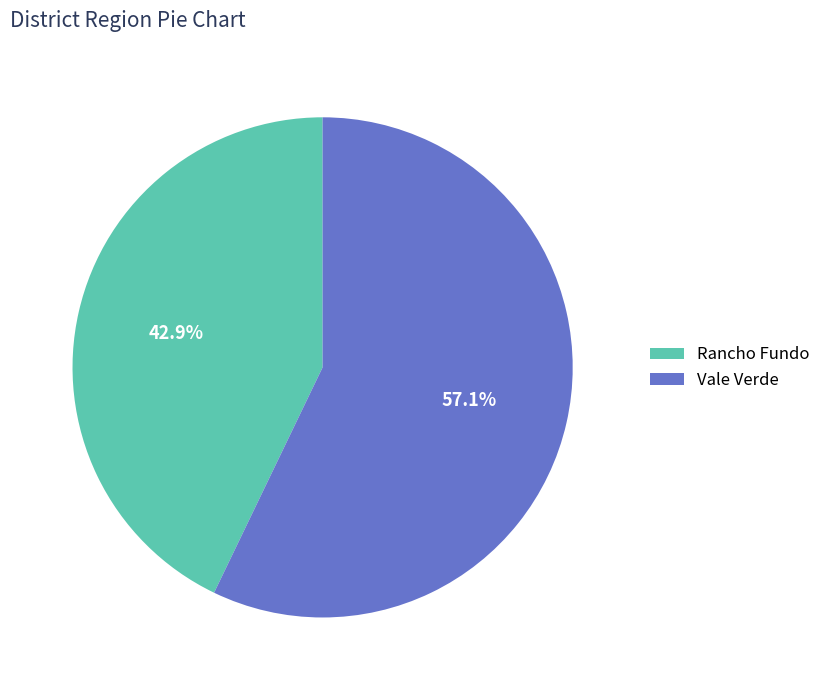

Rank the categories by value from lowest to highest.

Rancho Fundo, Vale Verde